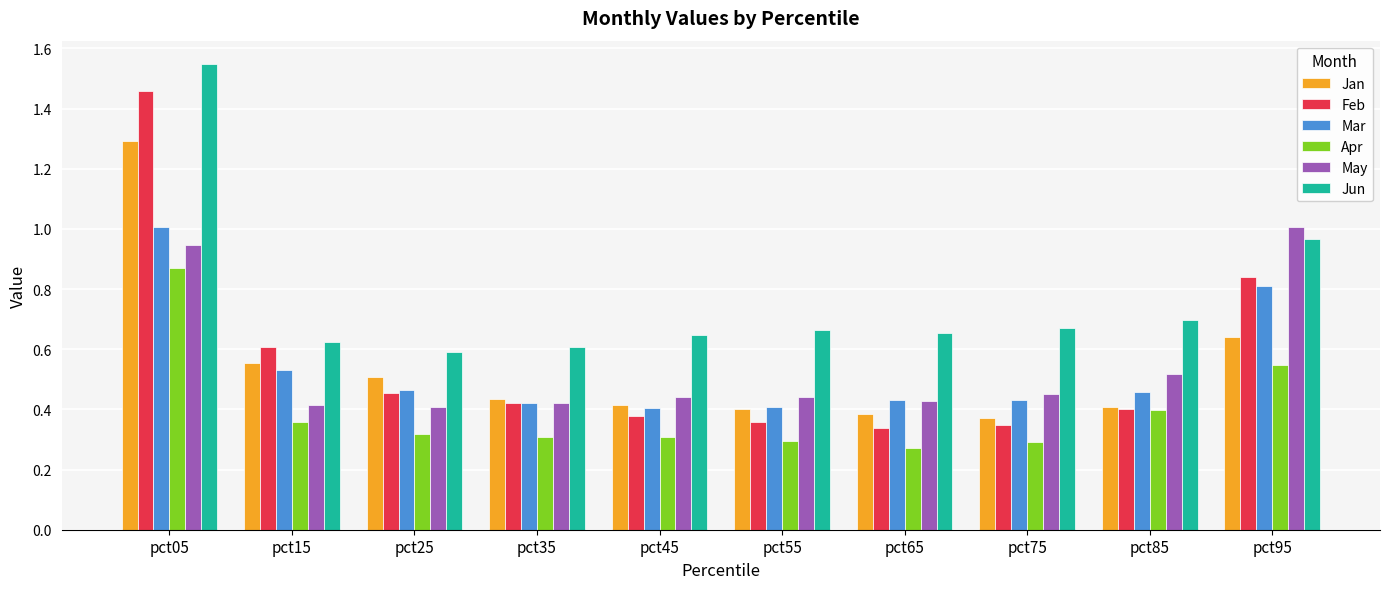

At which category does the chart reach its minimum across all series?

pct65